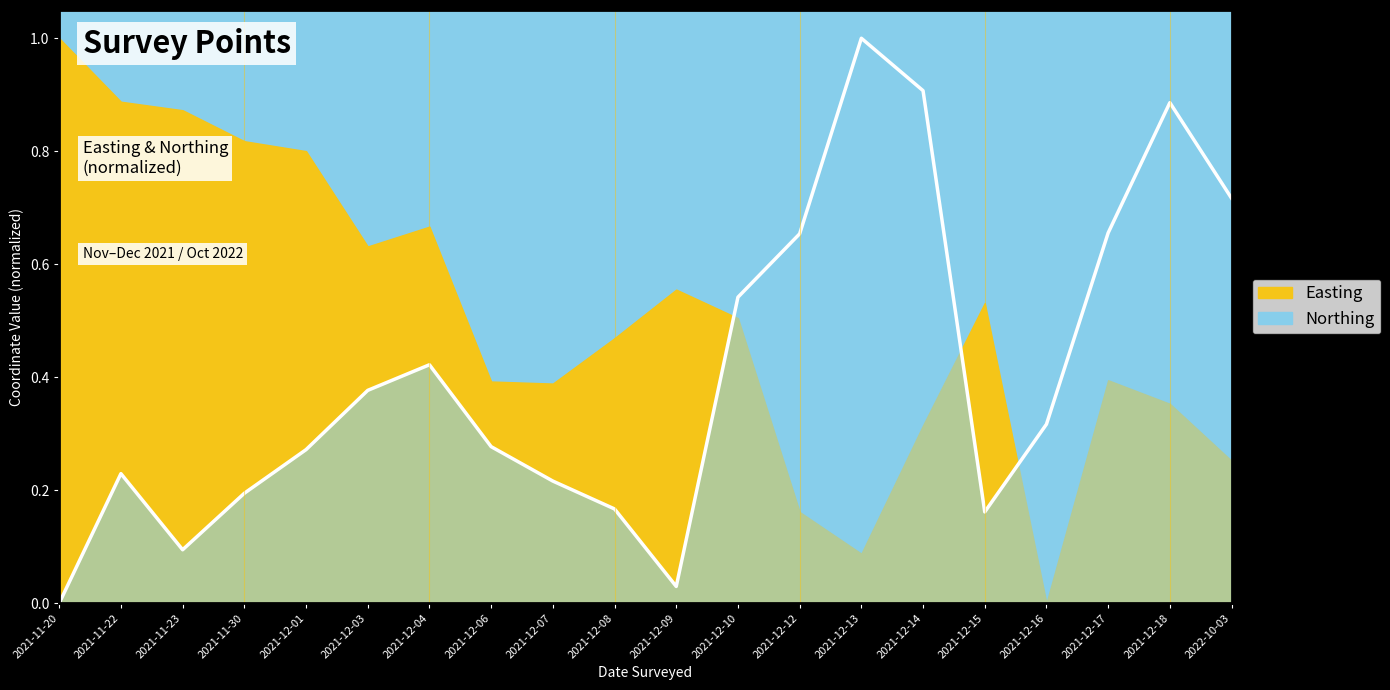

What is the difference between the values at 2021-12-08 and 2021-12-03?

0.2